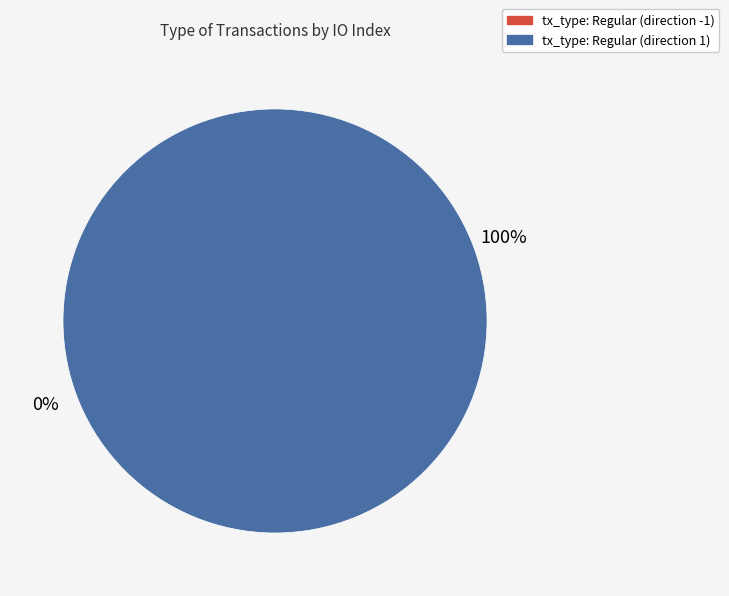

Is it true that tx_type: Regular (direction -1) is 13% of the pie?

False